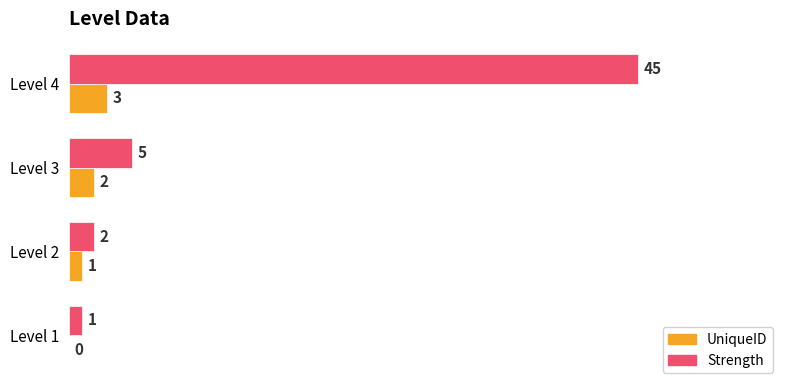

What are all the series names shown in the legend?

UniqueID, Strength